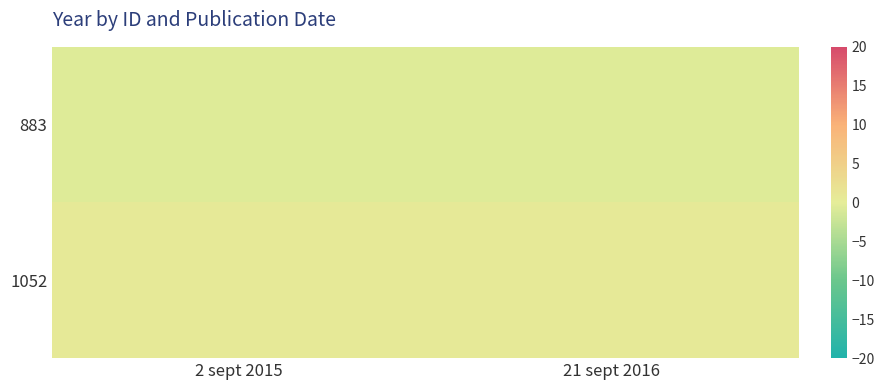

At which category is the sum across all series the highest?

2 sept 2015